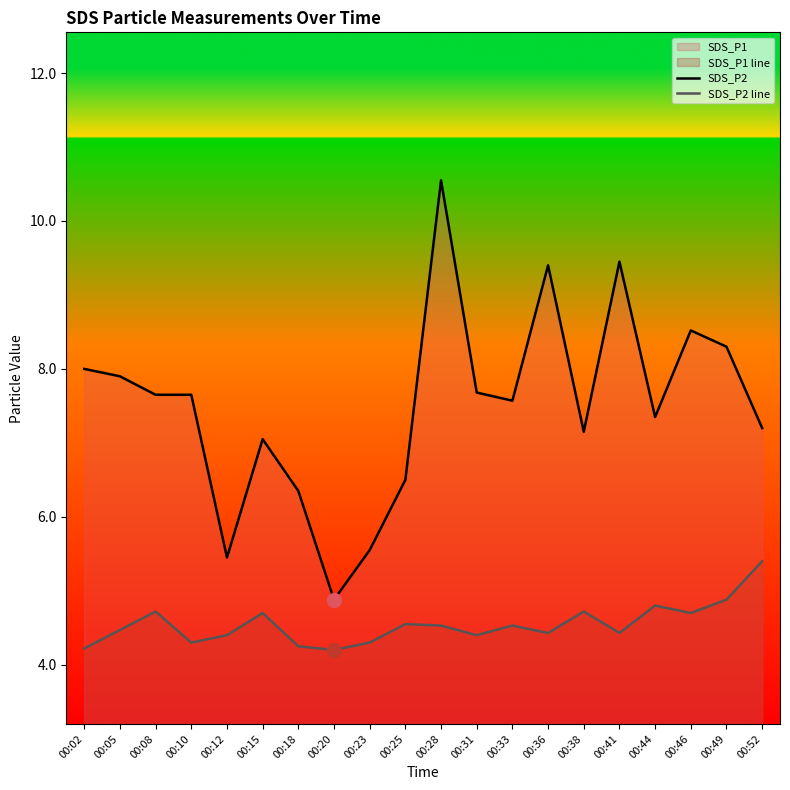

What is the value of the SDS_P2 line point at the 3rd from the left?

4.7